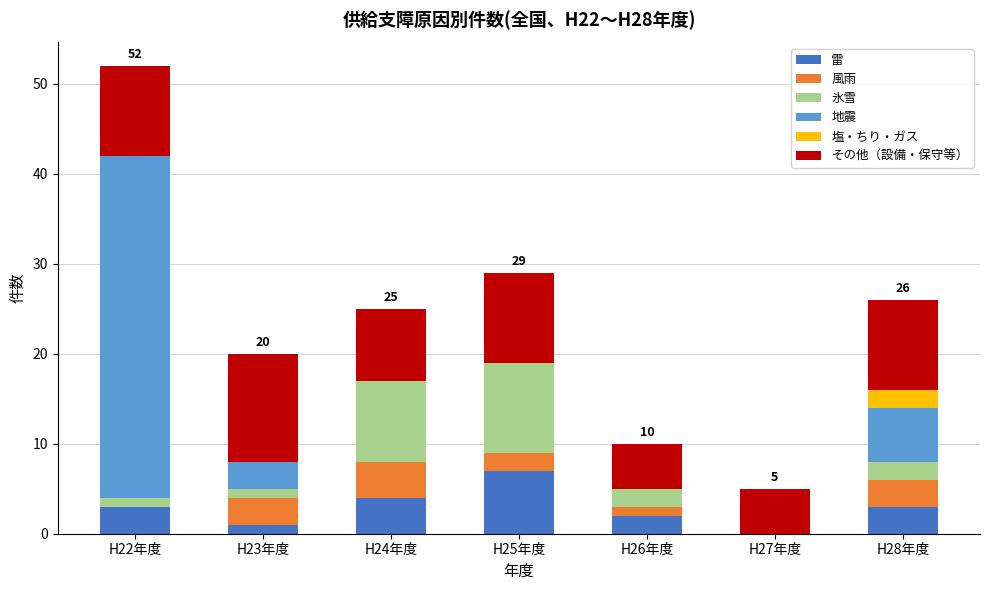

What is the maximum value for 雷?

7